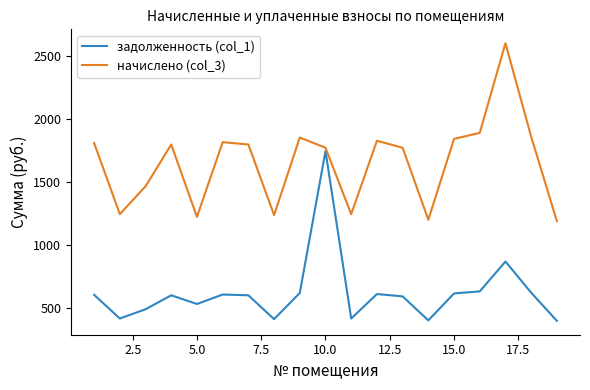

Which series has the largest total across all categories?

начислено (col_3)